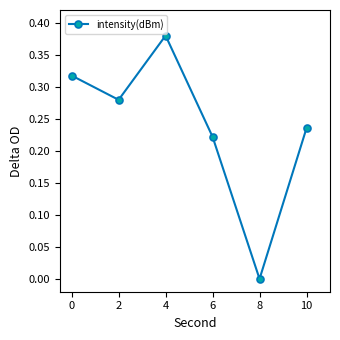

What is the sum of all values?

1.4